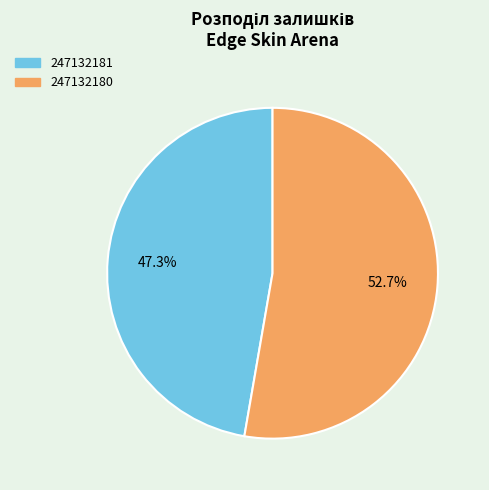

Is the sum of 247132180 and 247132181 greater than half?

Yes